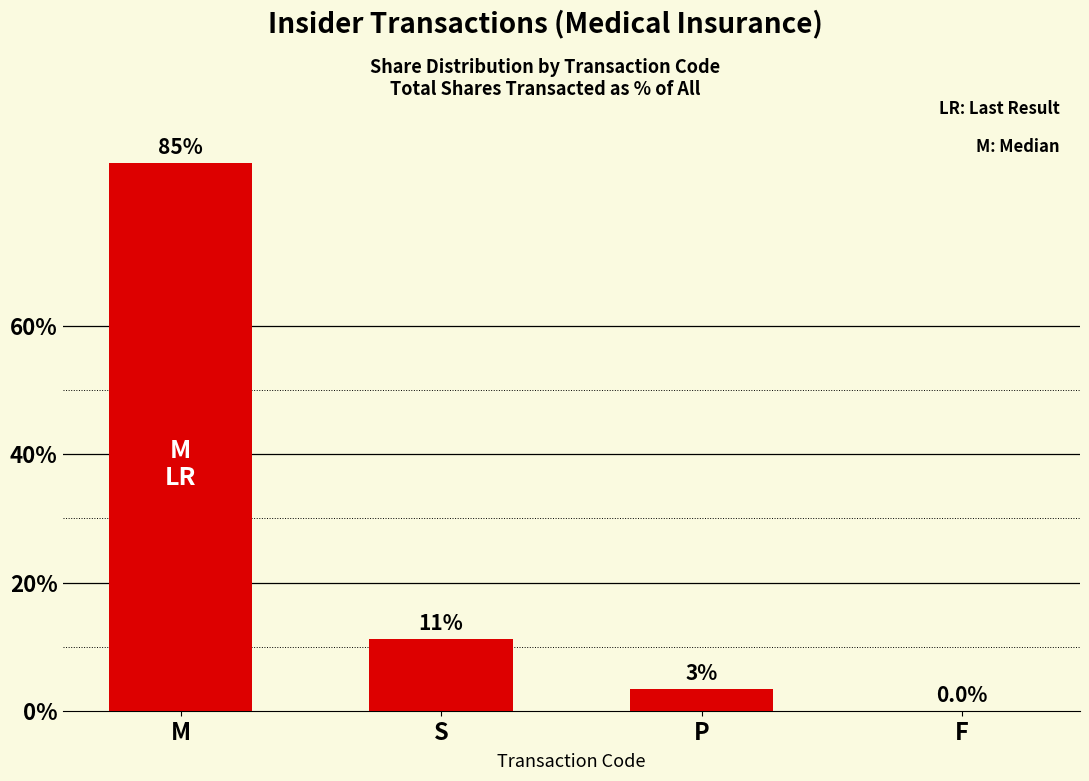

At which label does the data first exceed 11?

M